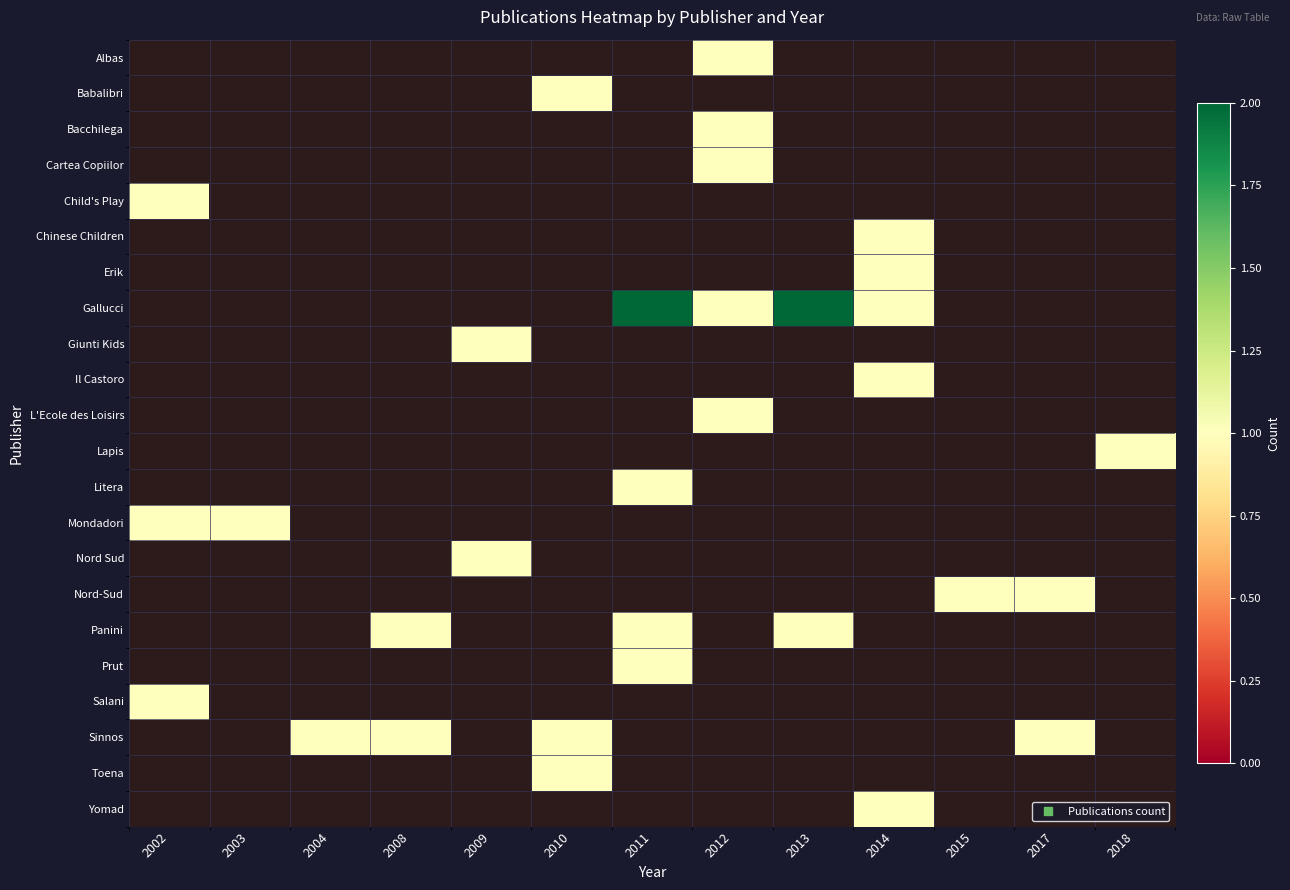

Which has a higher value, 2010 or 2017?

2017